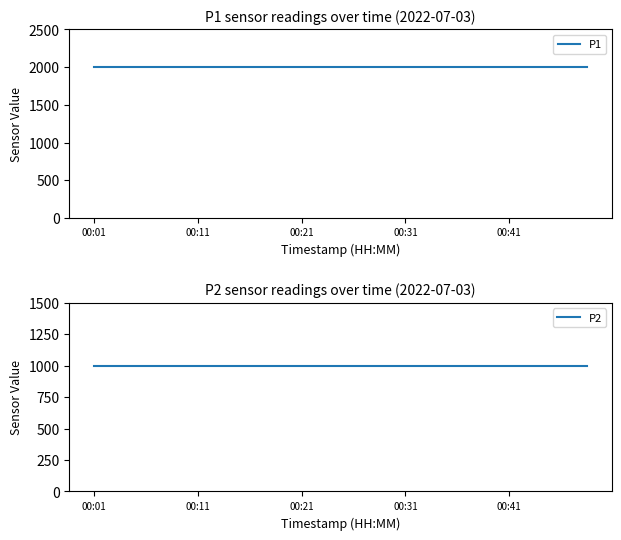

What is the approximate value of P1 at 11?

1999.9